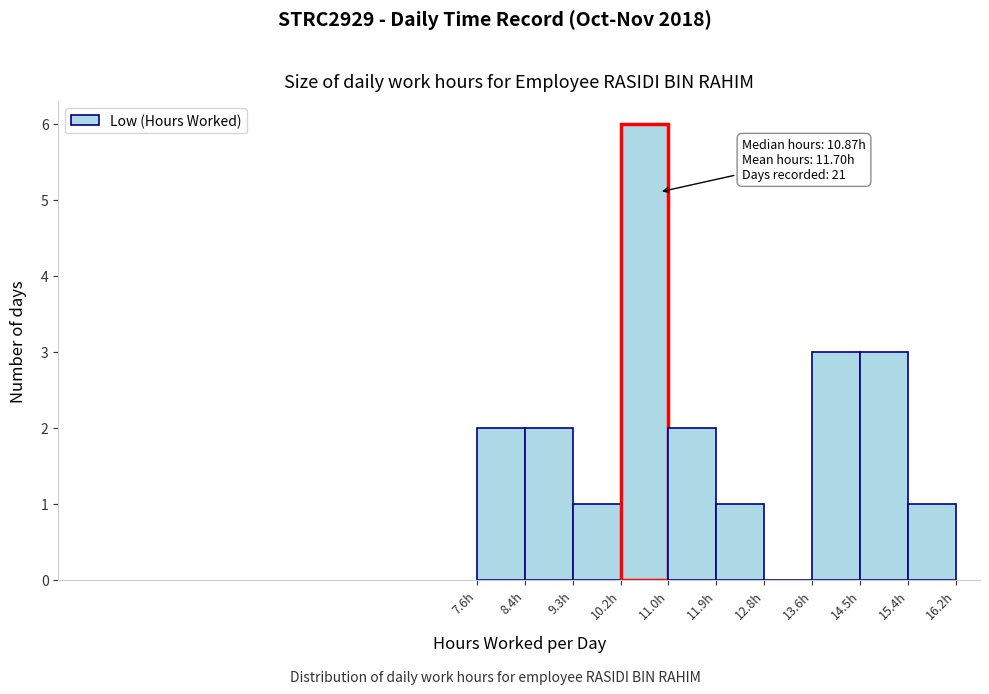

Which range on the x-axis has the tallest bar?

10.2 to 11.0